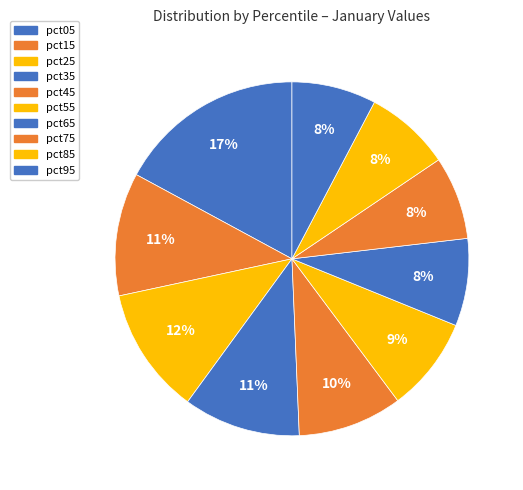

Between pct25 and pct45, which is larger?

pct25